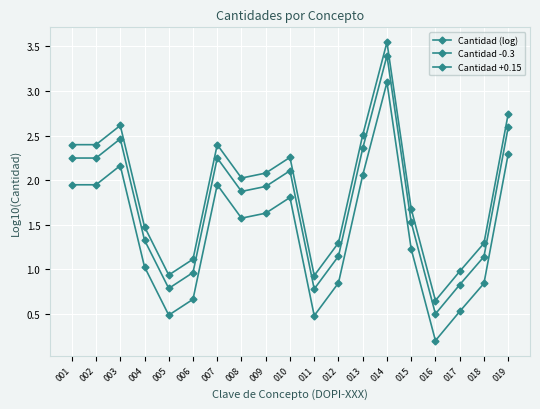

How many values in the Cantidad +0.15 series exceed 2?

10